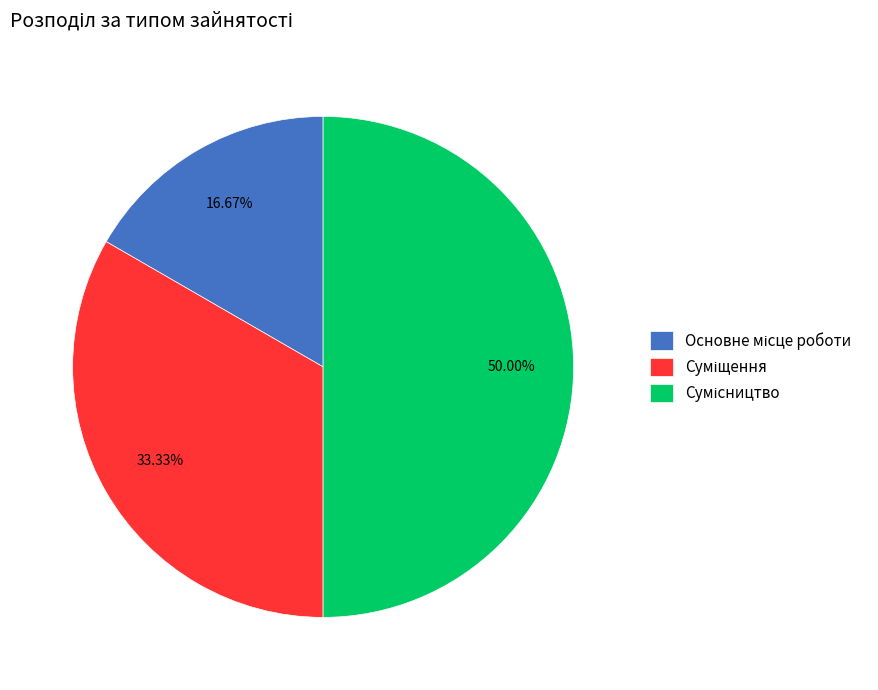

What percentage is the Основне місце роботи slice, to the nearest percent?

17%